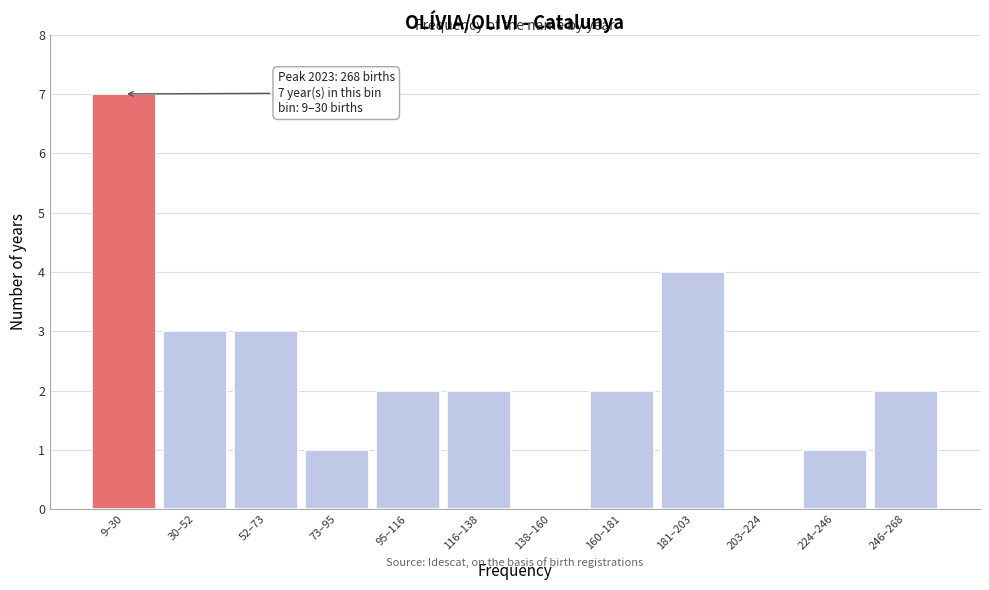

Reading left to right, transcribe all the data shown in this chart.

9–30=7	30–52=3	52–73=3	73–95=1	95–116=2	116–138=2	138–160=0	160–181=2	181–203=4	203–224=0	224–246=1	246–268=2